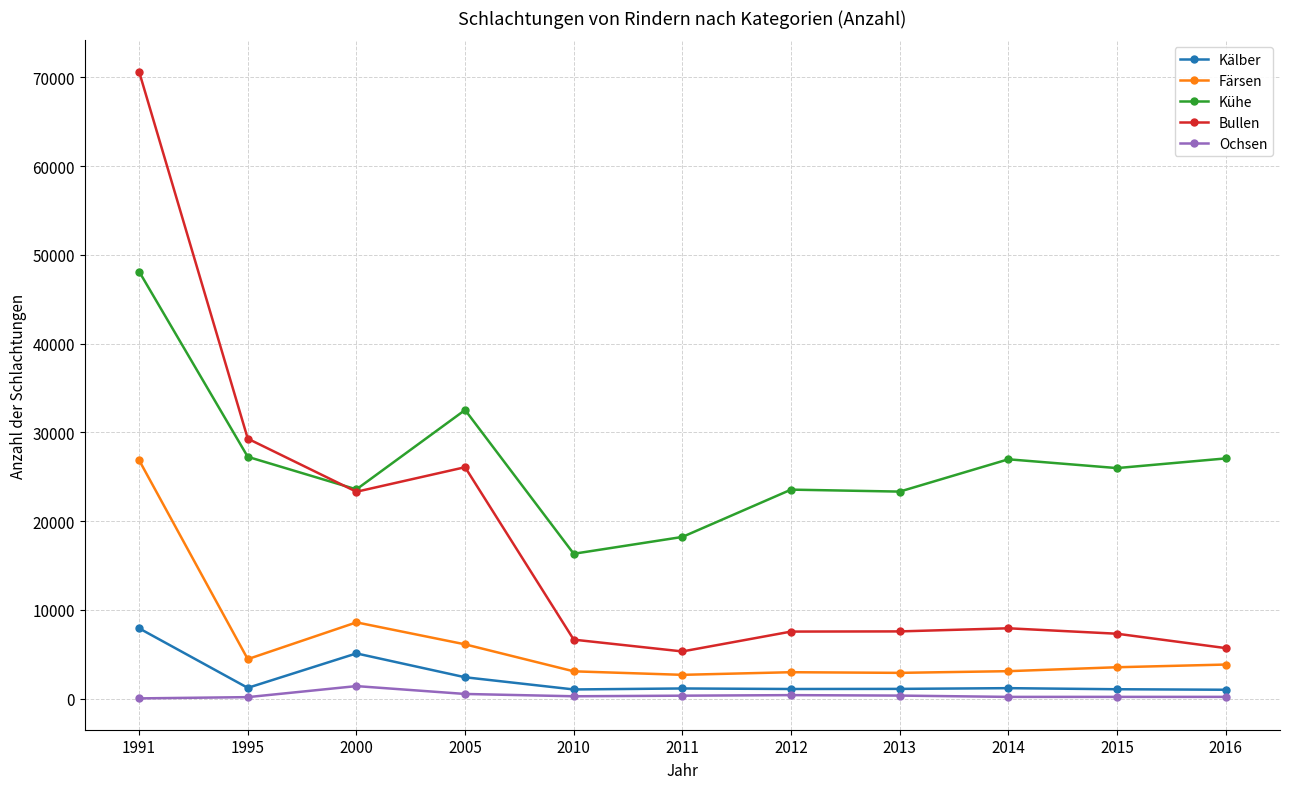

How many data points does each series have?

11